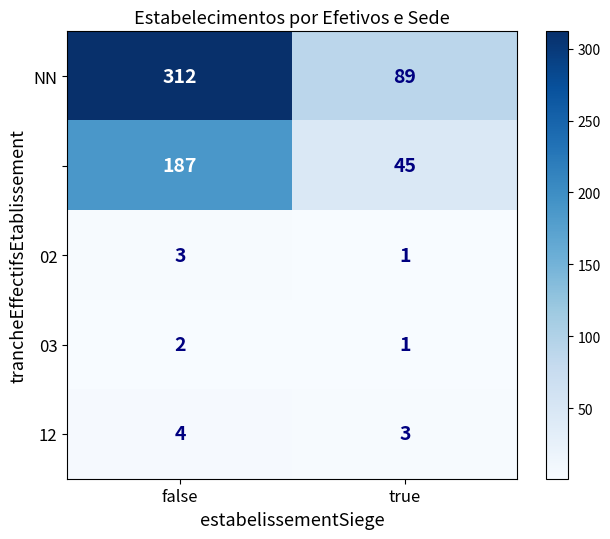

At which category is the sum across all series the highest?

false